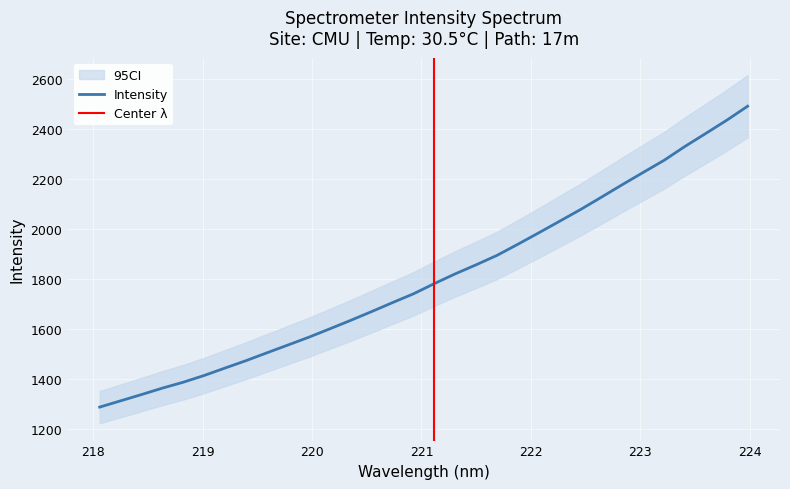

Is this an area chart (filled region under the line)?

No